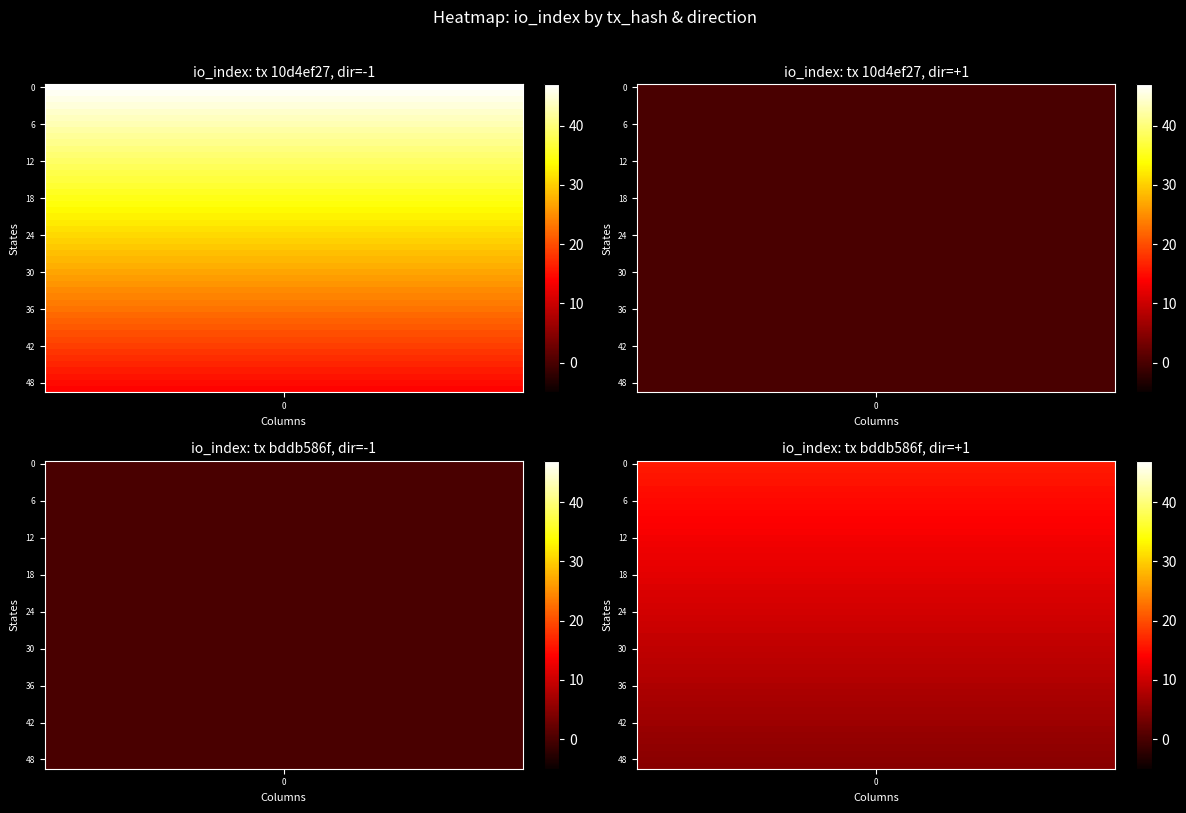

Which series has the widest spread of values?

10d4ef2763fe9f3c9ce863dffeecf00f5344ced